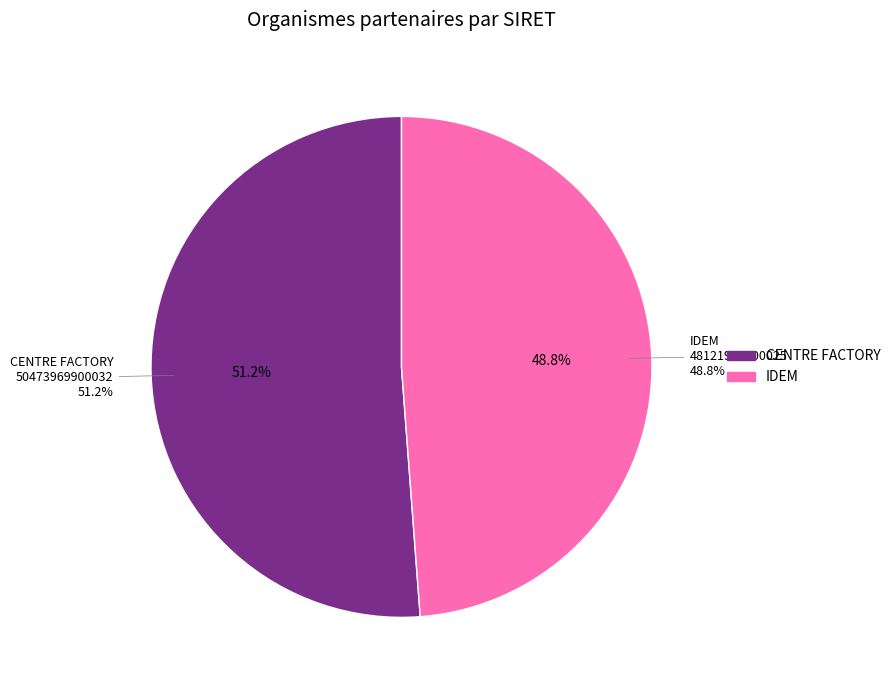

Do IDEM and CENTRE FACTORY together represent more than half of the pie?

Yes